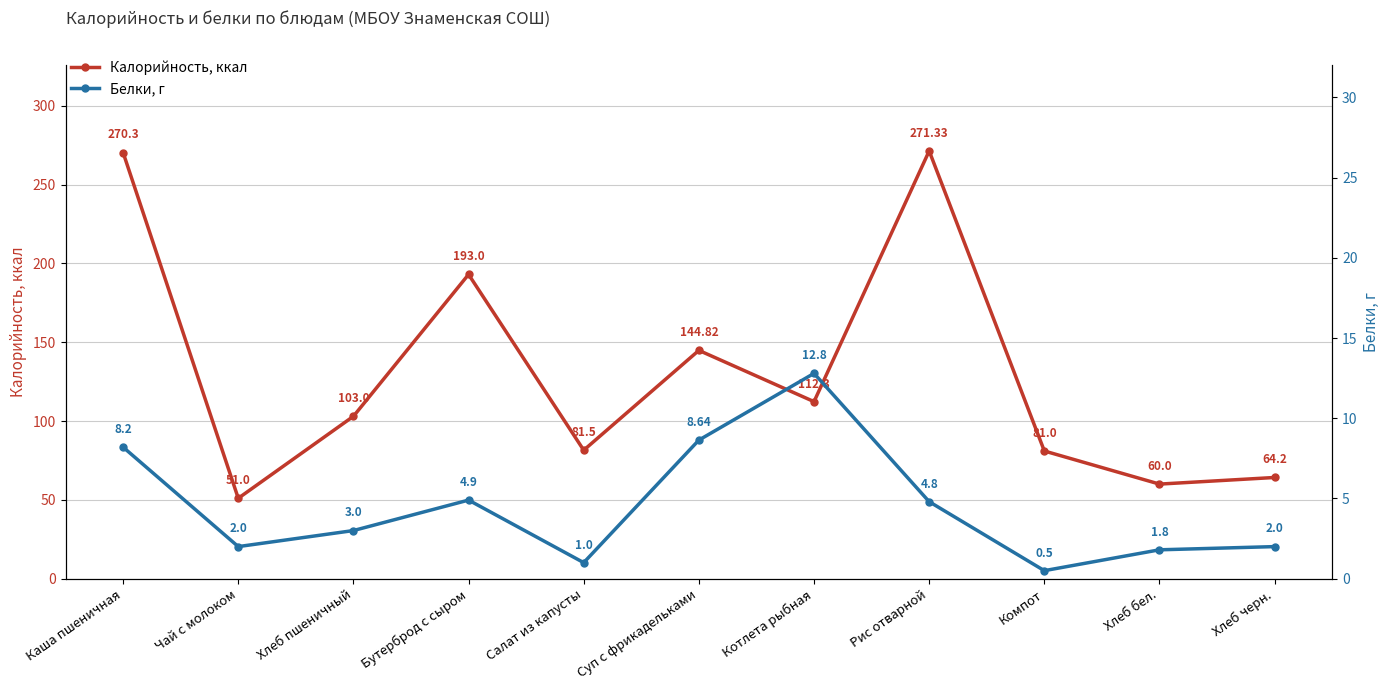

What are all the series names shown in the legend?

Калорийность, ккал, Белки, г